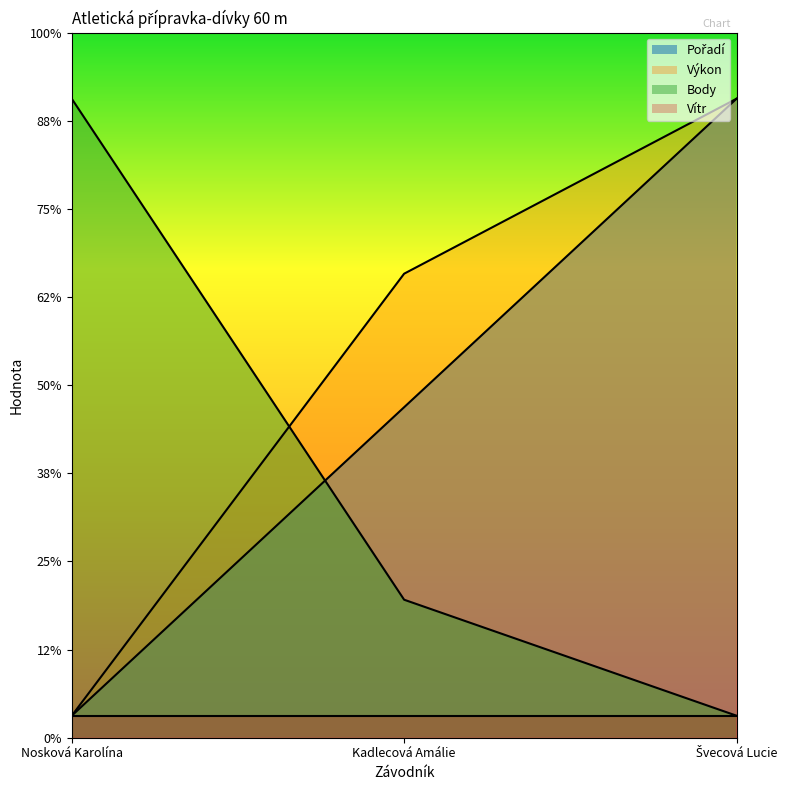

Which series has the widest spread of values?

Body